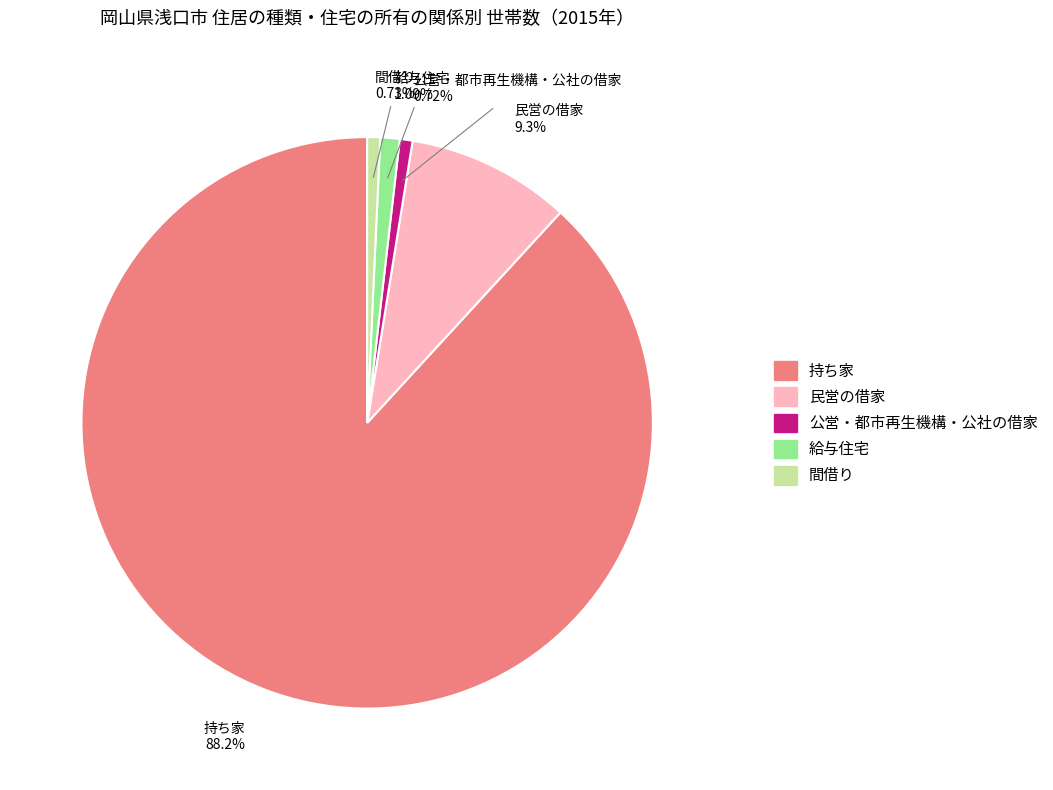

To the nearest percent, what is the combined percentage of 間借り and 民営の借家?

10%